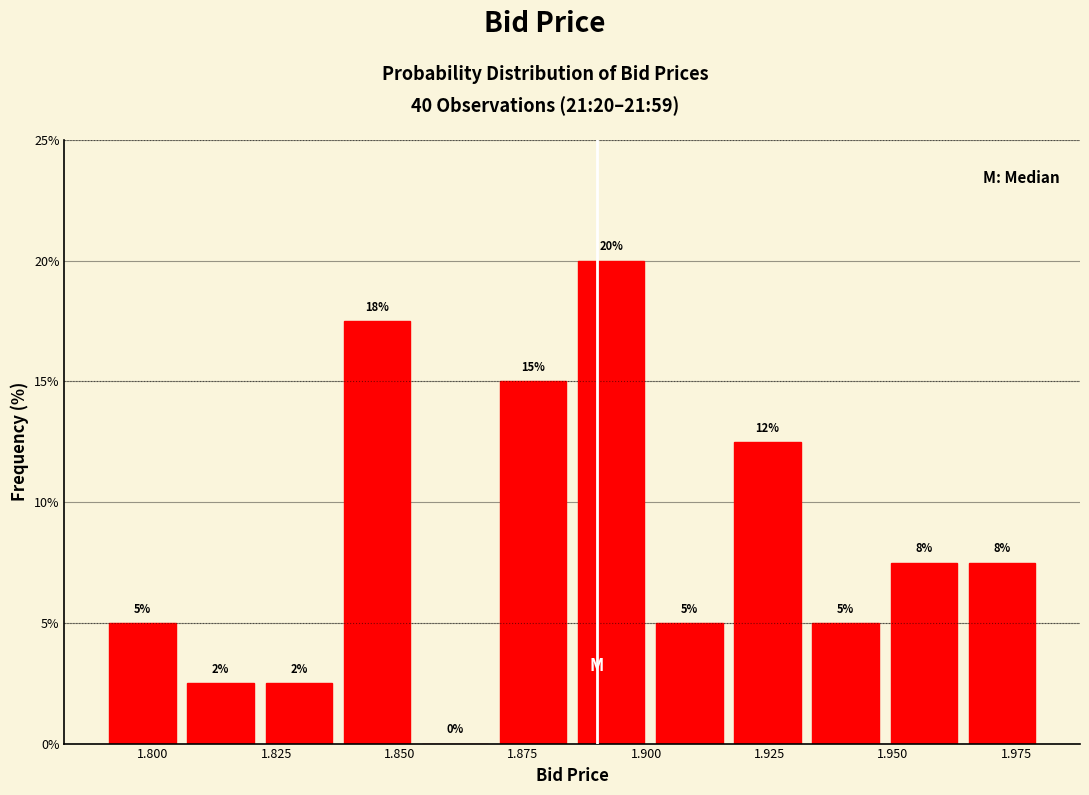

Around what value on the x-axis is the tallest bar? Give the approximate position of its centre, as read against the axis.

1.895